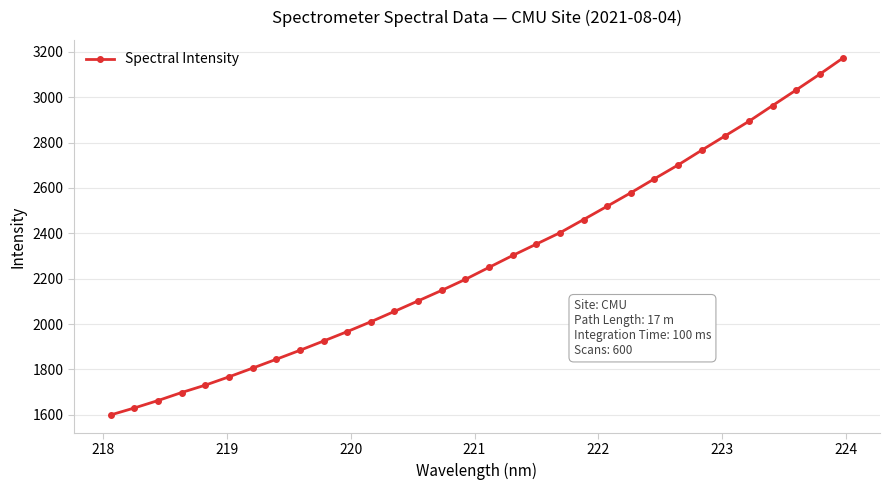

What is the sum of all values?

73001.7